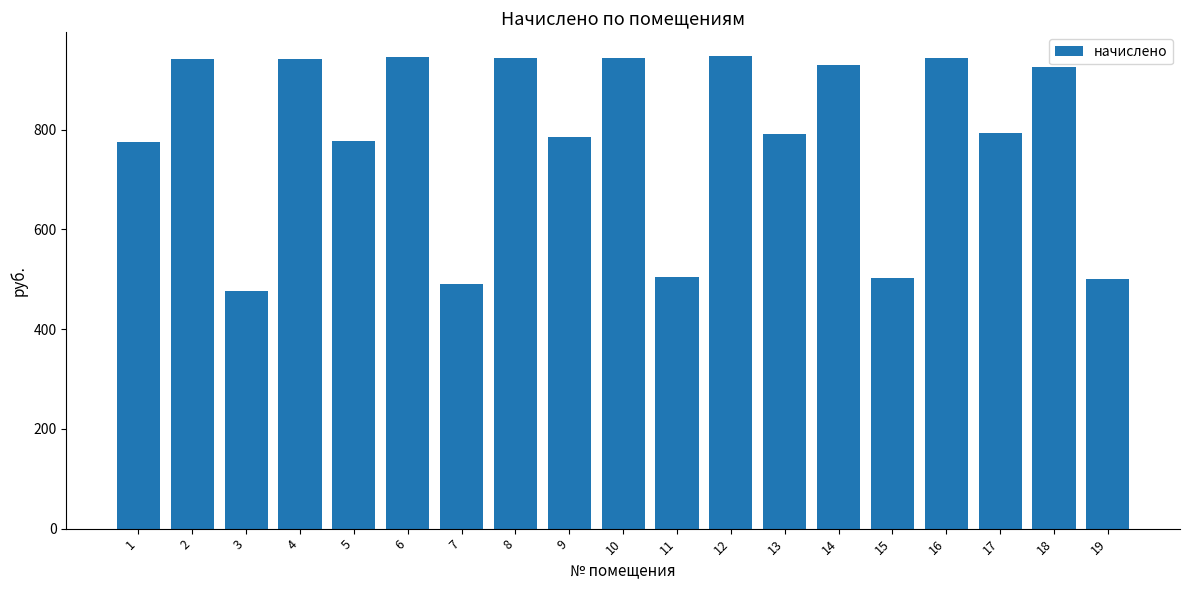

How many values are below 792?

9